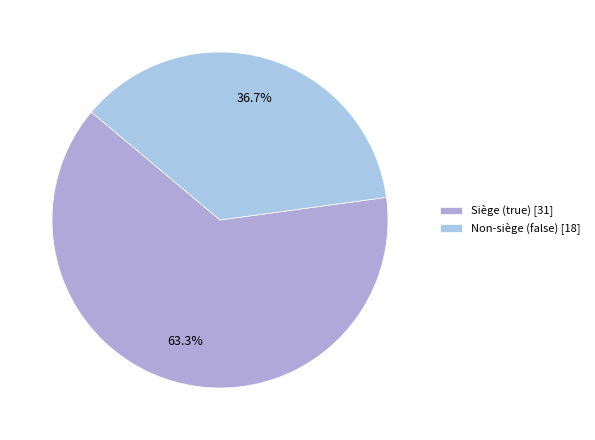

Count the number of slices in the pie.

2